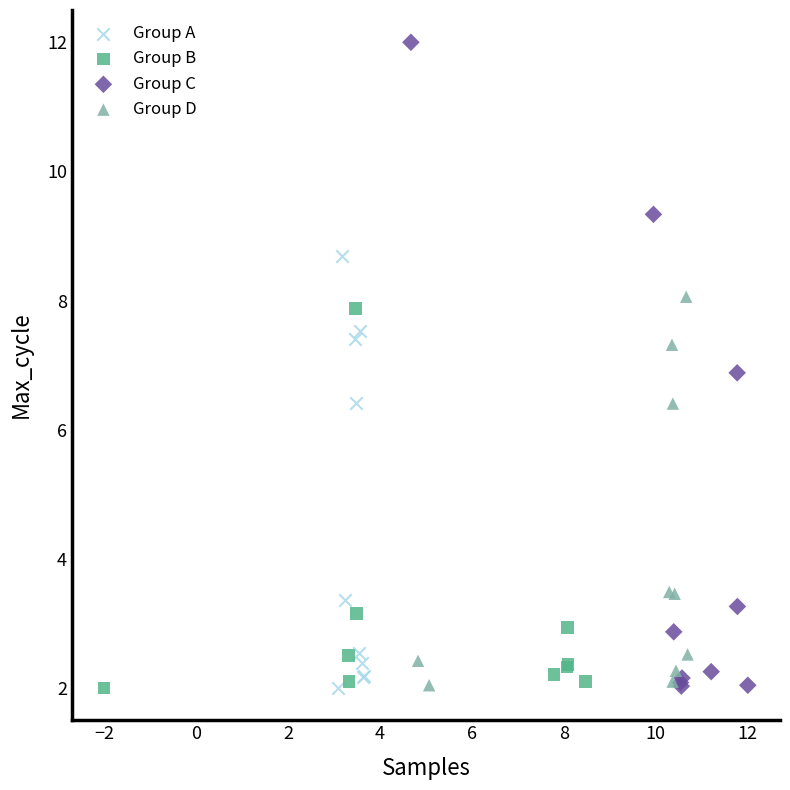

Which series has the largest Y range (max minus min)?

Group C